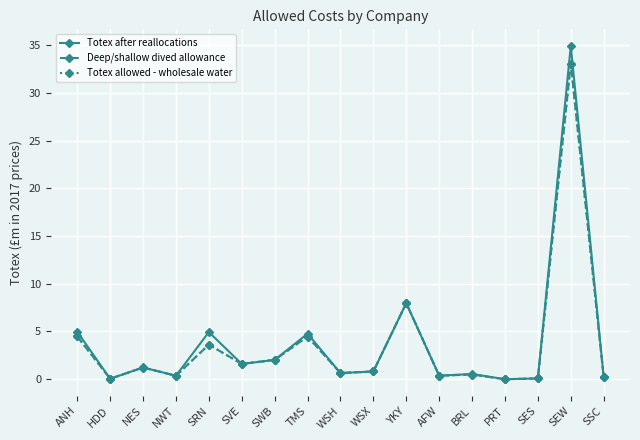

Which has a higher value, BRL or SEW?

SEW